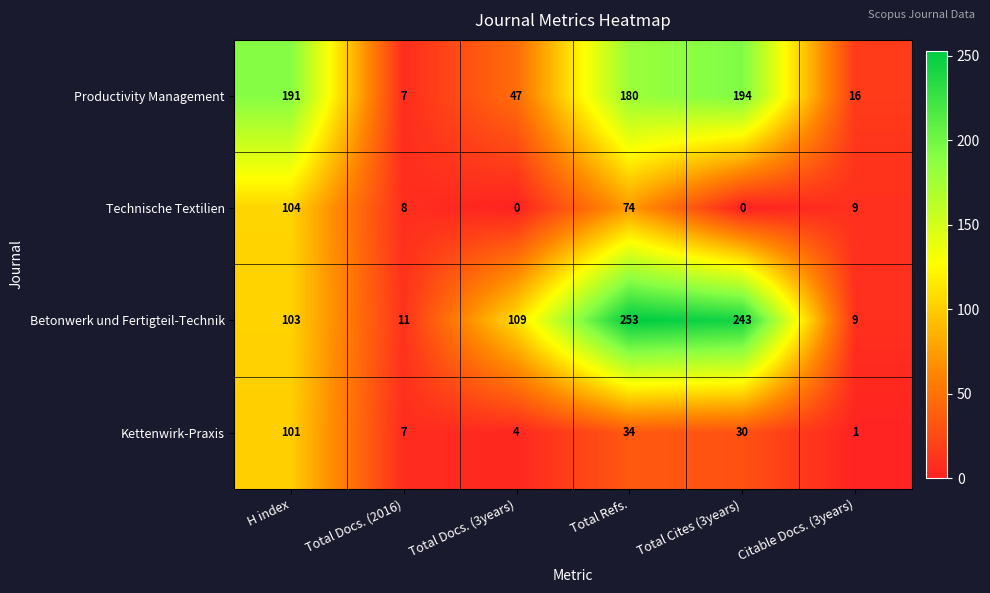

Reading left to right, list all the values displayed in this chart.

Productivity Management: H index=191	Total Docs. (2016)=7	Total Docs. (3years)=47	Total Refs.=180	Total Cites (3years)=194	Citable Docs. (3years)=16
Technische Textilien: H index=104	Total Docs. (2016)=8	Total Docs. (3years)=0	Total Refs.=74	Total Cites (3years)=0	Citable Docs. (3years)=9
Betonwerk und Fertigteil-Technik: H index=103	Total Docs. (2016)=11	Total Docs. (3years)=109	Total Refs.=253	Total Cites (3years)=243	Citable Docs. (3years)=9
Kettenwirk-Praxis: H index=101	Total Docs. (2016)=7	Total Docs. (3years)=4	Total Refs.=34	Total Cites (3years)=30	Citable Docs. (3years)=1